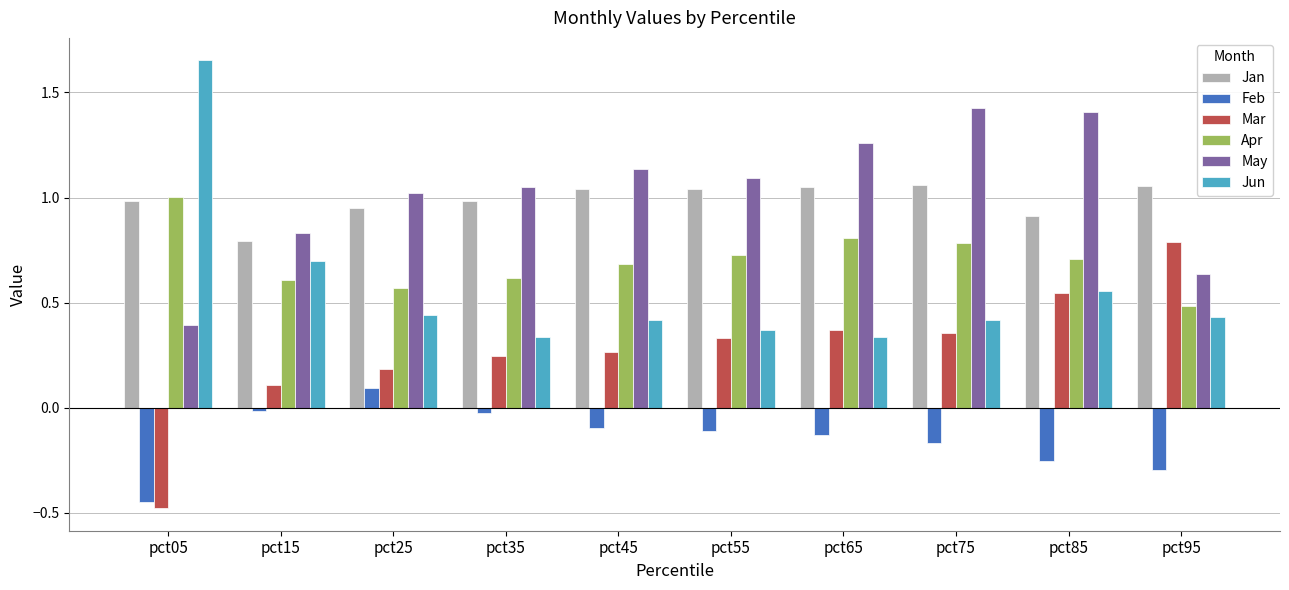

What is the total value across all series at pct85?

3.9